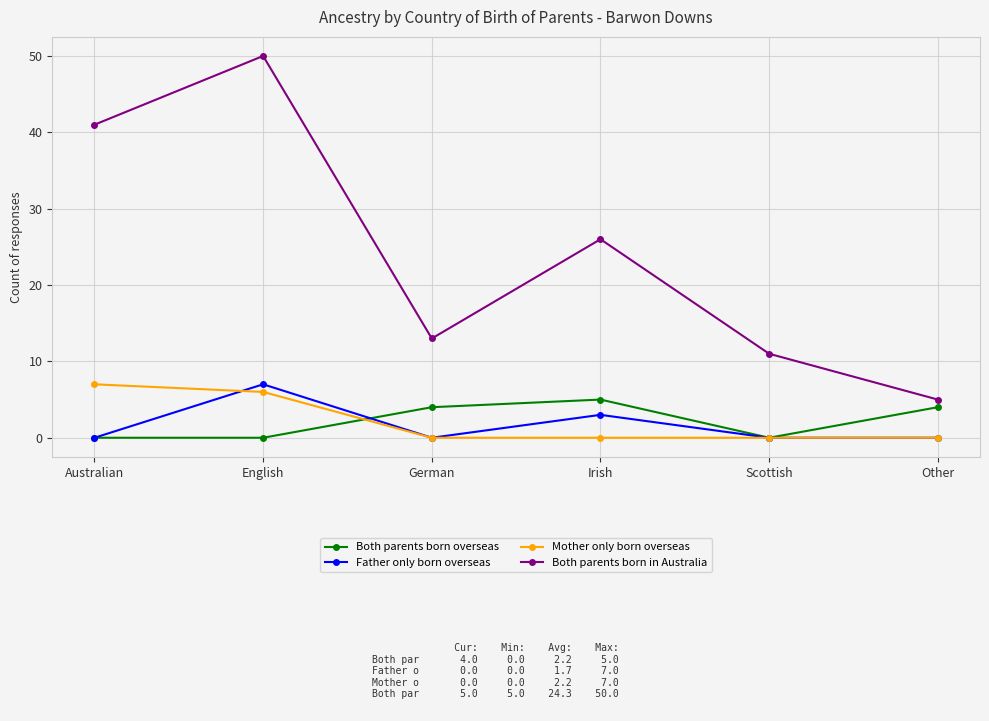

Count the Both parents born overseas values in the range 0 to 4.

5